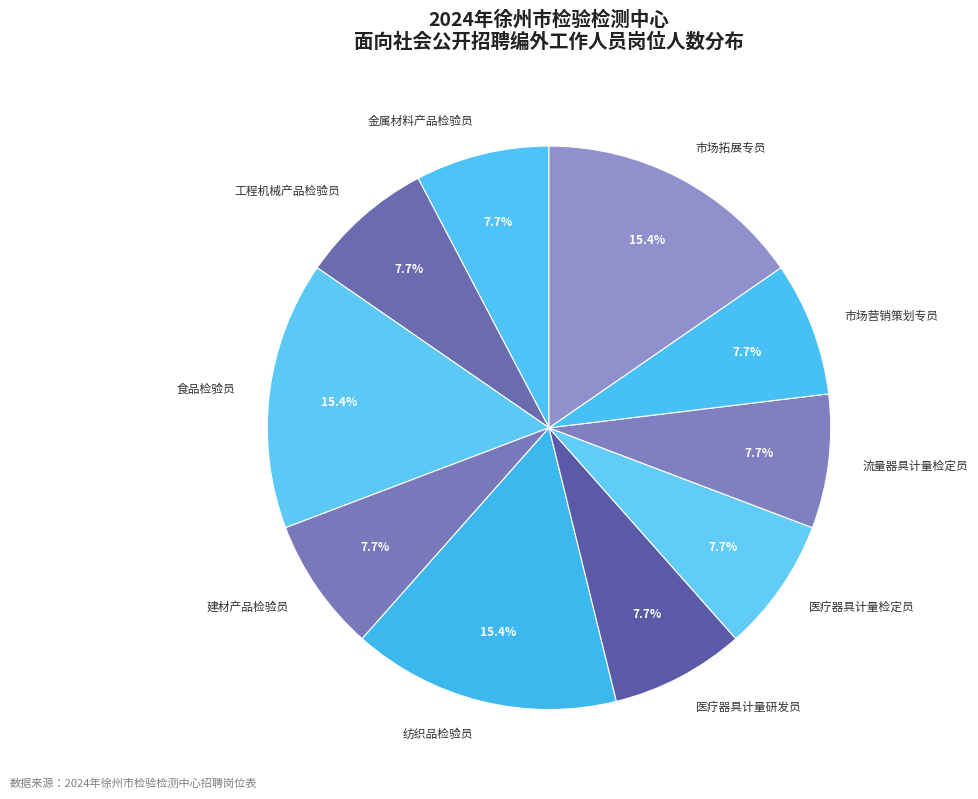

Does any single category account for the majority?

No